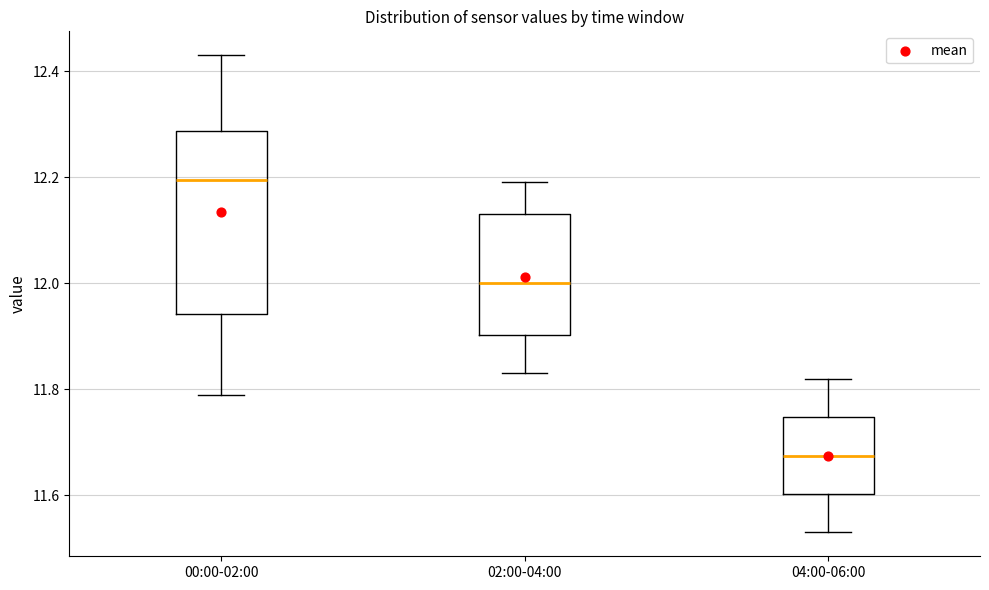

Reading left to right, read every box against the y-axis: the position of its median line, the range the box covers, and the ends of its whiskers. The values are not printed on the chart, so give them approximately, as read against the axis.

00:00-02:00: median 12.20, box 11.94 to 12.28, whiskers 11.80 to 12.44
02:00-04:00: median 12.00, box 11.90 to 12.14, whiskers 11.84 to 12.20
04:00-06:00: median 11.68, box 11.60 to 11.74, whiskers 11.54 to 11.82